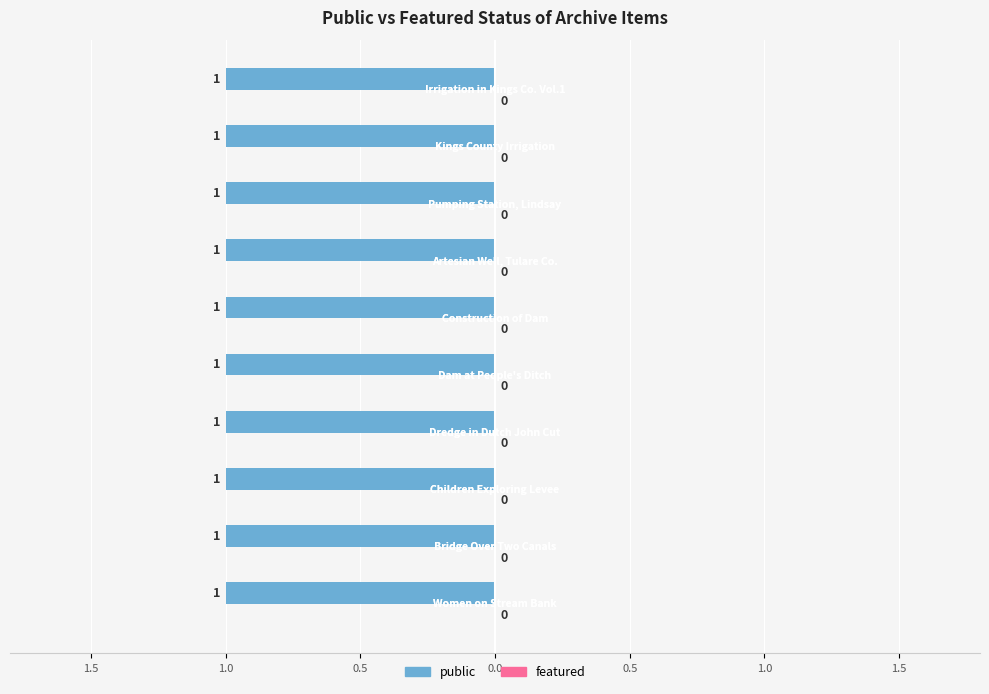

At which category is the sum across all series the highest?

Women on Stream Bank